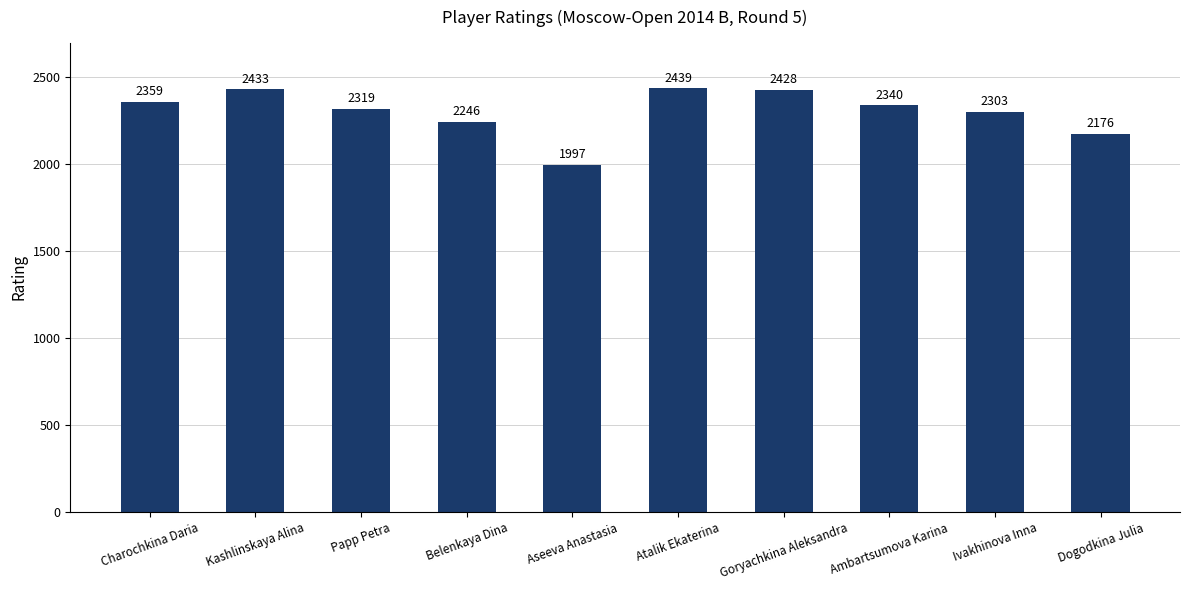

What is the approximate value at Charochkina Daria, to the nearest 50?

2350